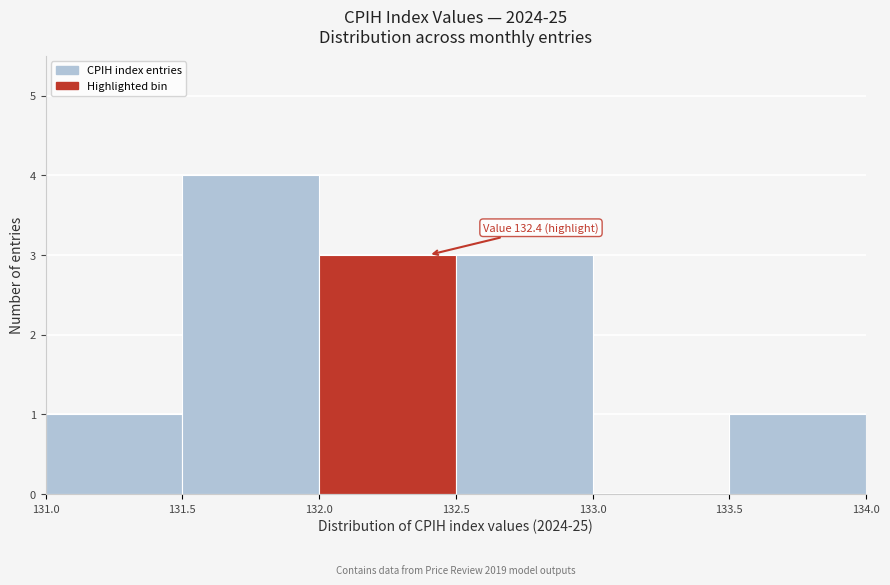

Which range on the x-axis has the tallest bar?

131.5 to 132.0